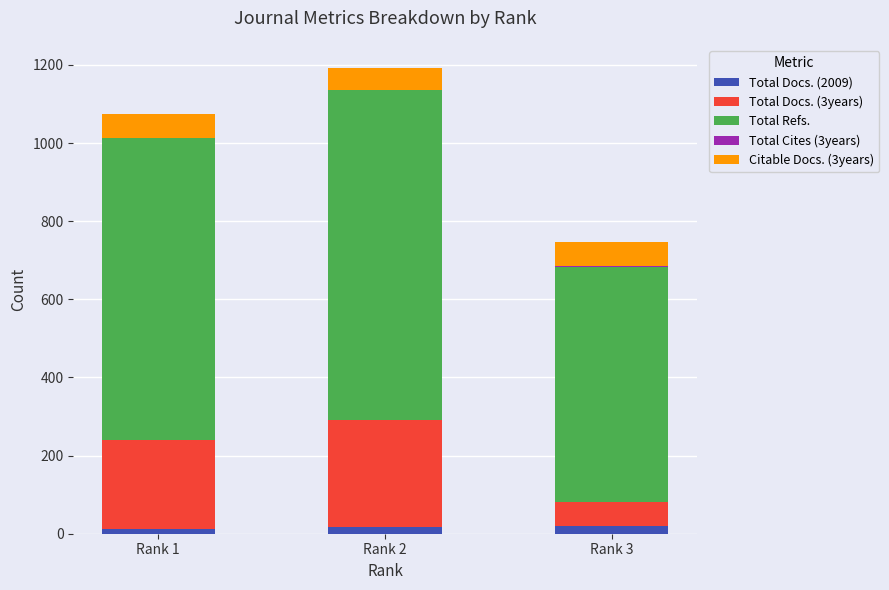

The Total Cites (3years) series shows 2 at Rank 3. True or false?

True